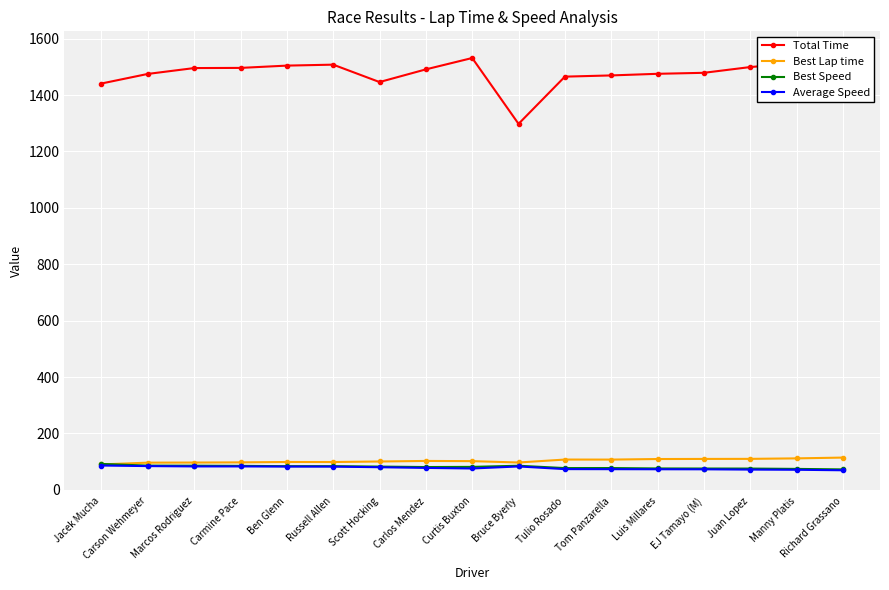

What is the value of the Average Speed point at the 2nd from the left?

84.2